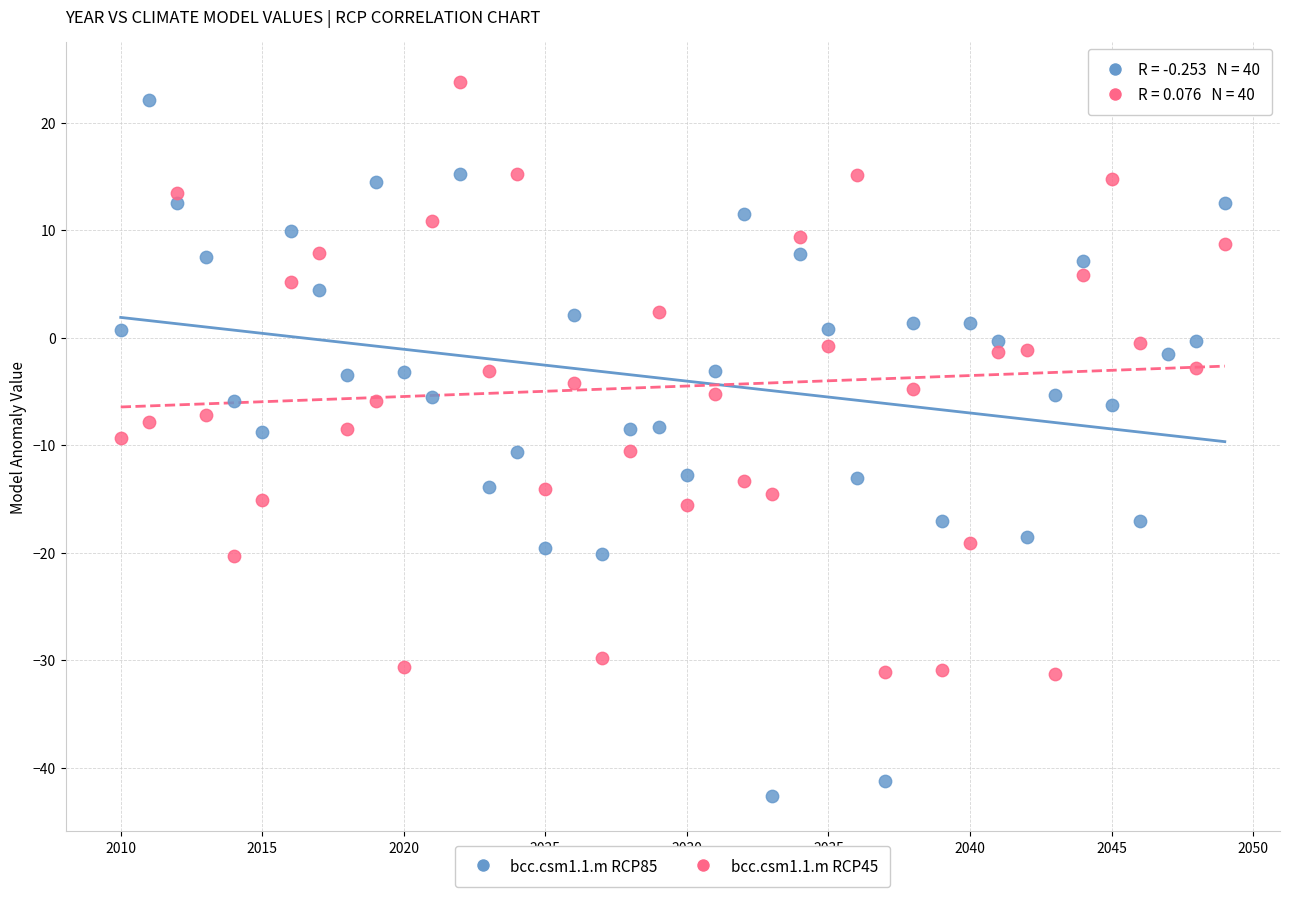

Across all data points, what is the range of Y values (max minus min)?

66.8